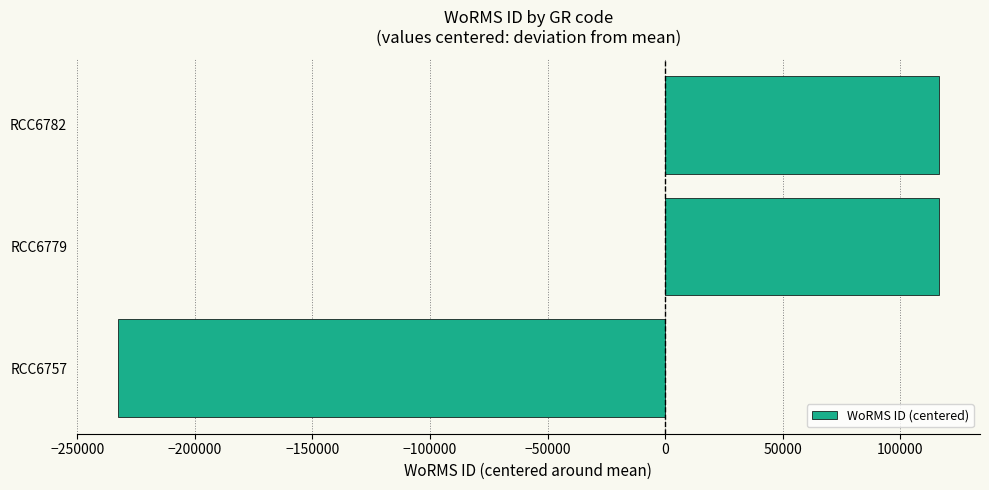

Reading top to bottom, transcribe all the data shown in this chart.

RCC6782=116363	RCC6779=116363	RCC6757=-232726